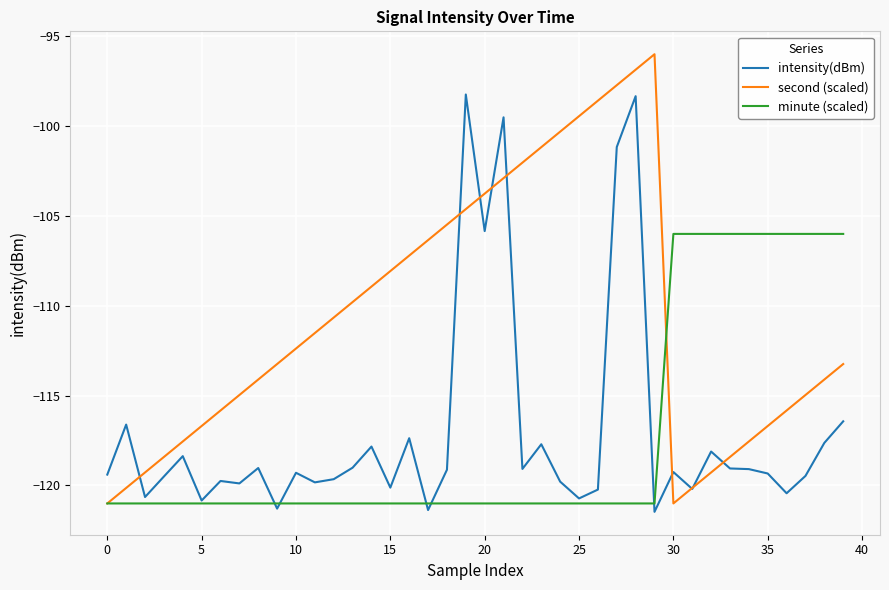

Which series has the largest range (max minus min)?

second (scaled)